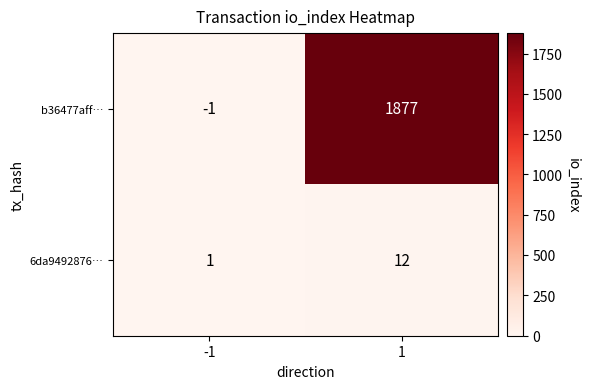

Is it true that 6da9492876… equals 12 at 1?

True